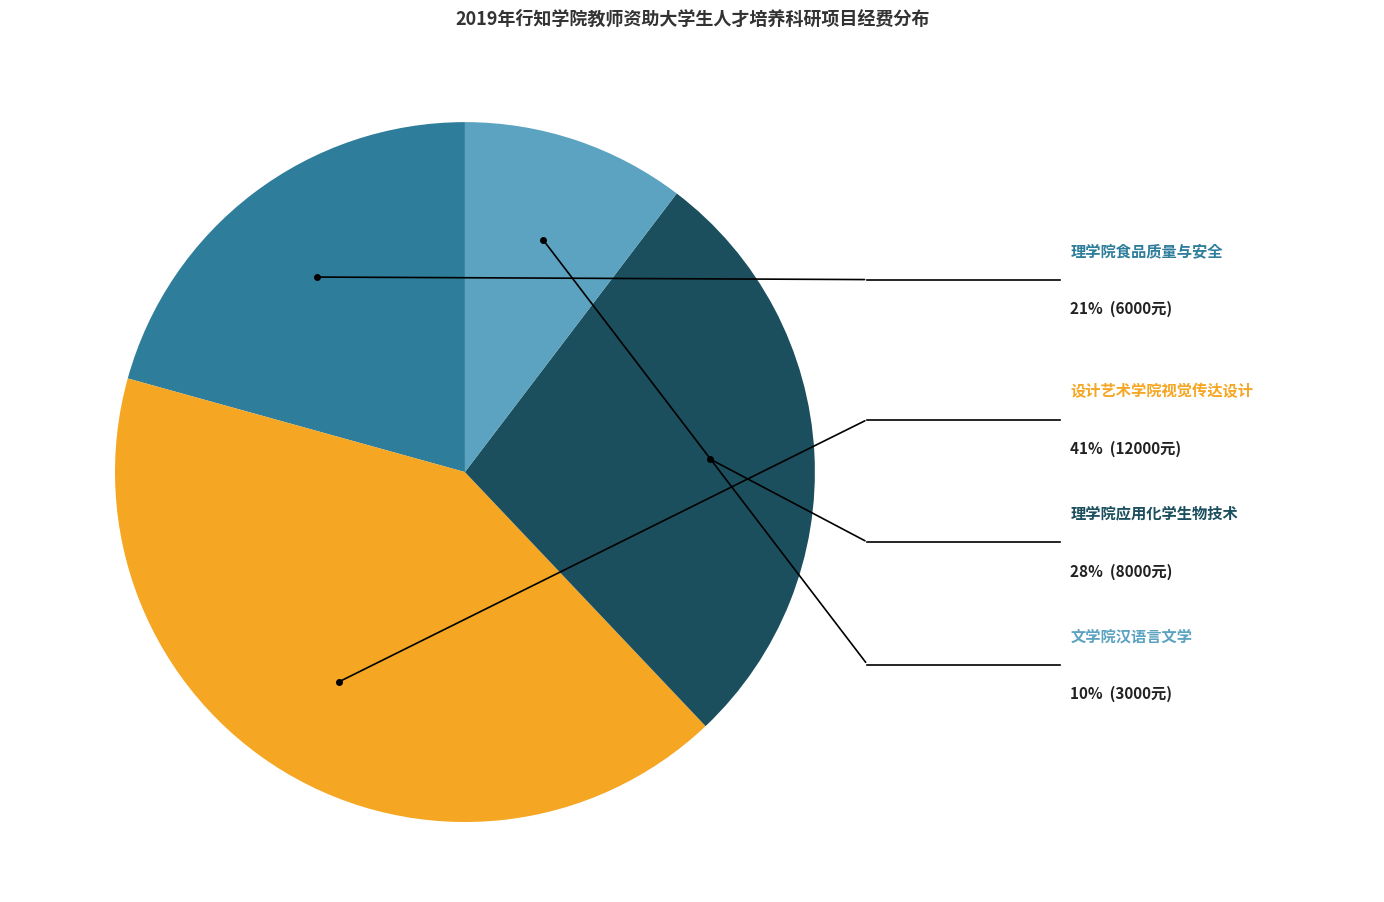

Is there any slice that represents more than half of the pie?

No